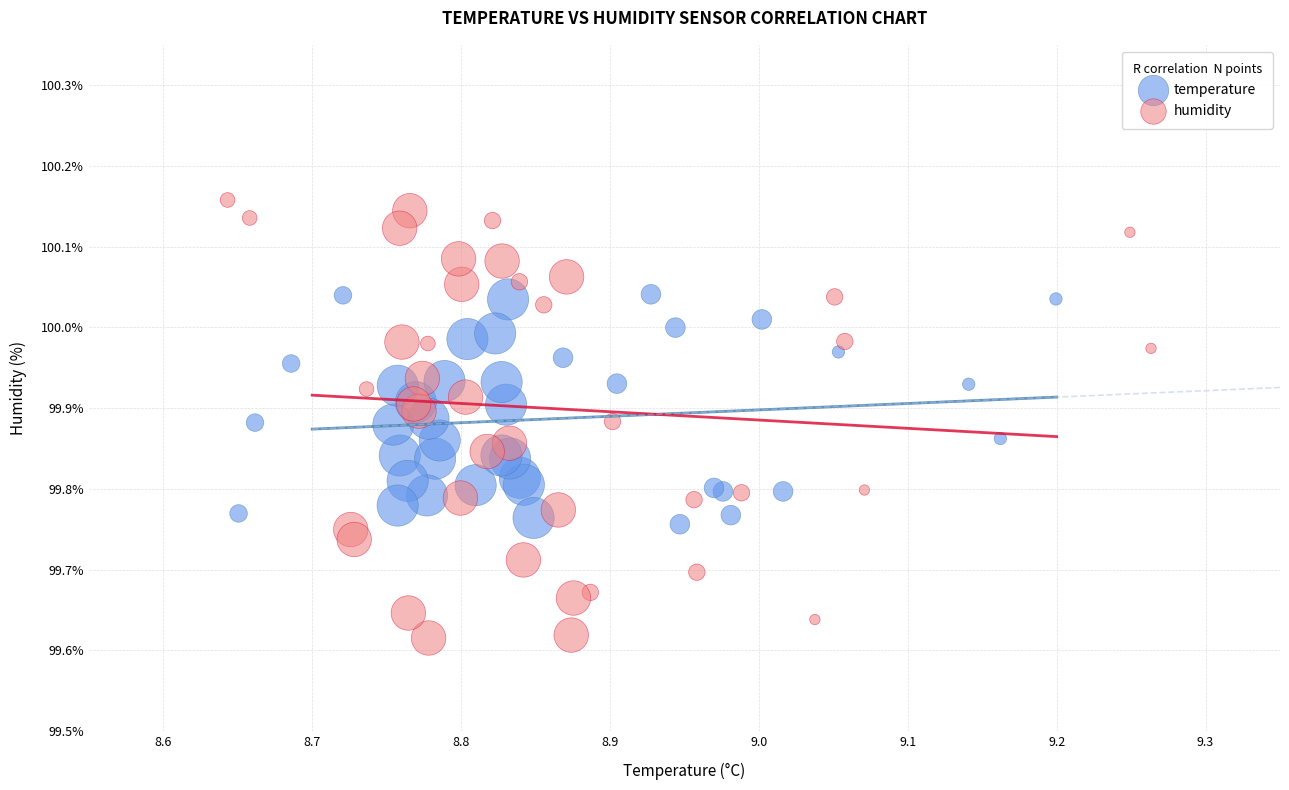

Which series contains the highest Y value?

humidity